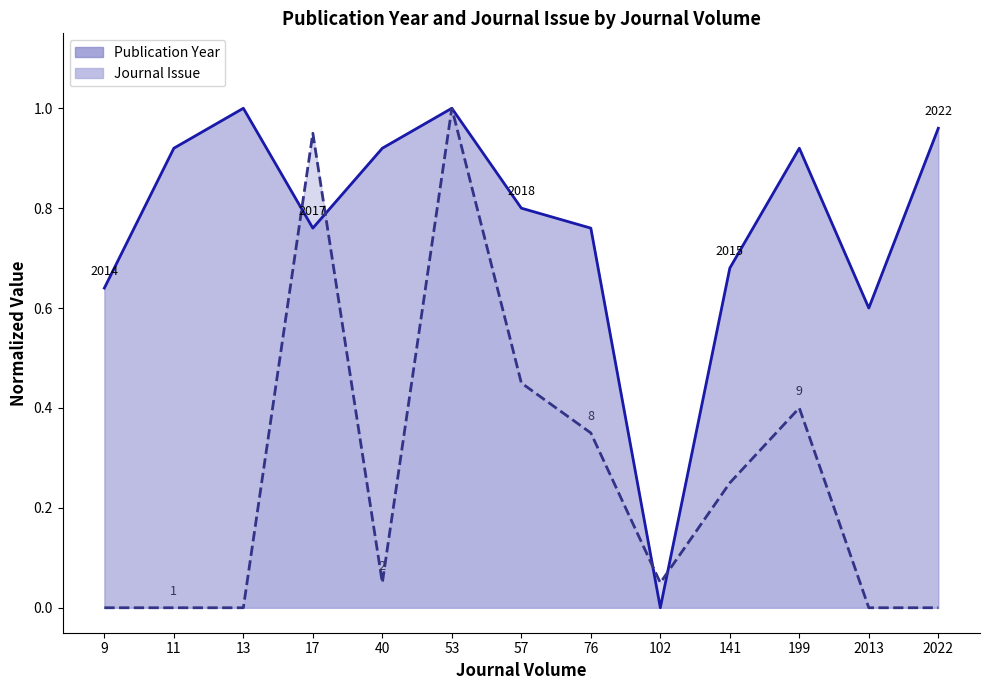

What is the value of the Journal Issue point at the 9th from the left?

0.1